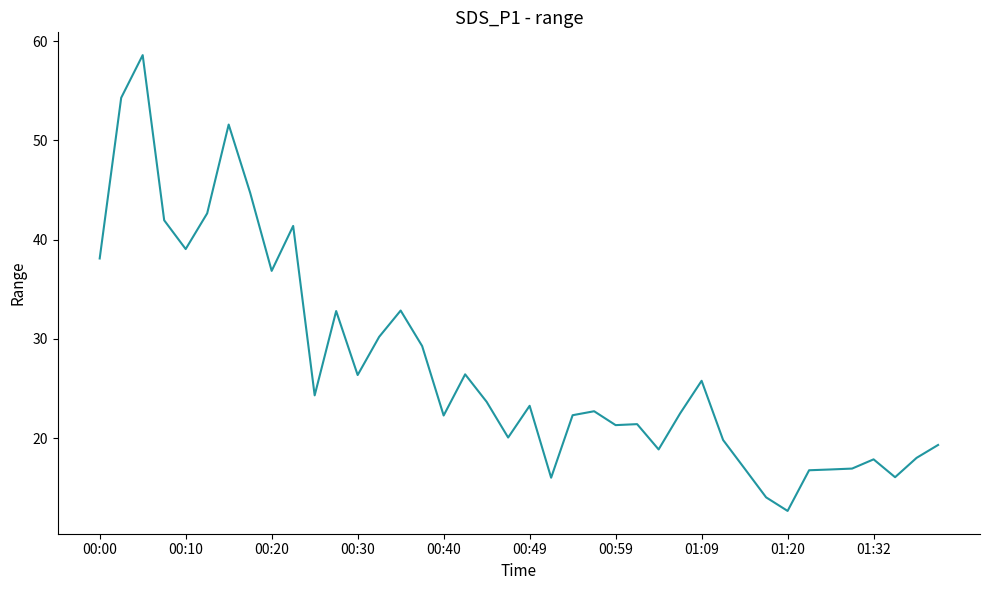

What is the greatest value displayed?

58.6